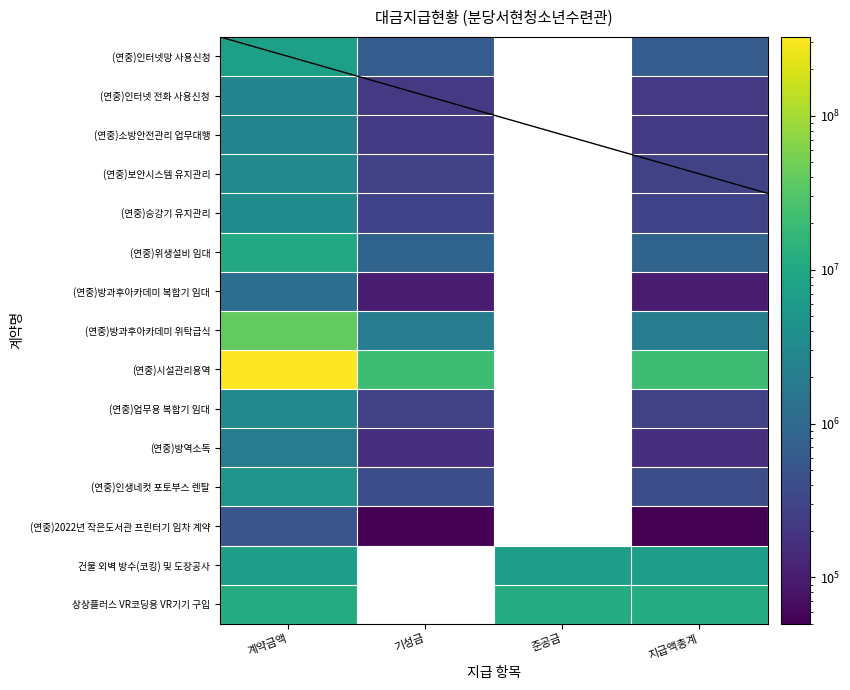

At which category is the sum across all series the highest?

계약금액